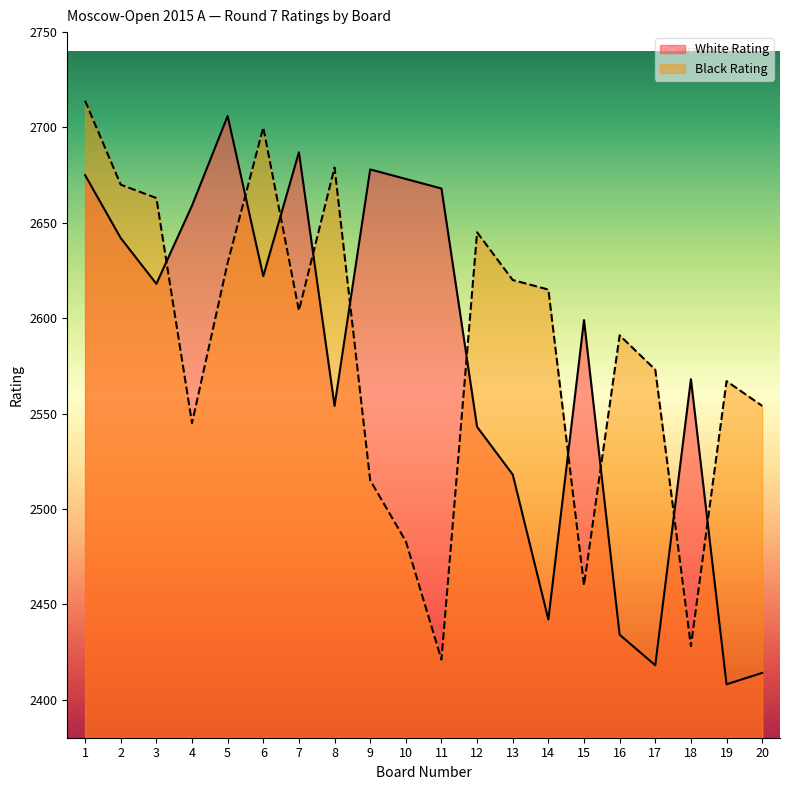

How many interior local valleys does the White Rating series have?

6